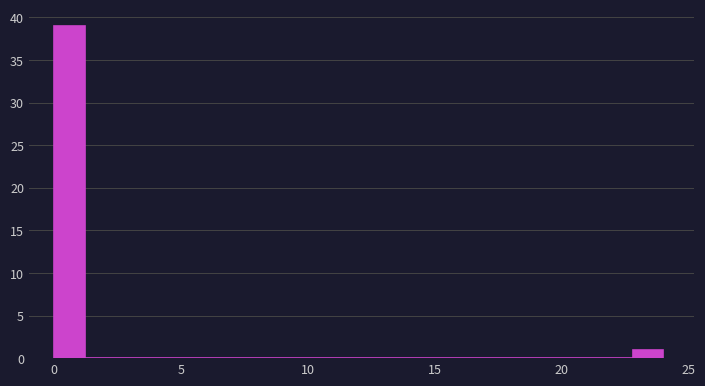

Read against the x-axis, roughly where is the centre of the tallest bar?

0.5